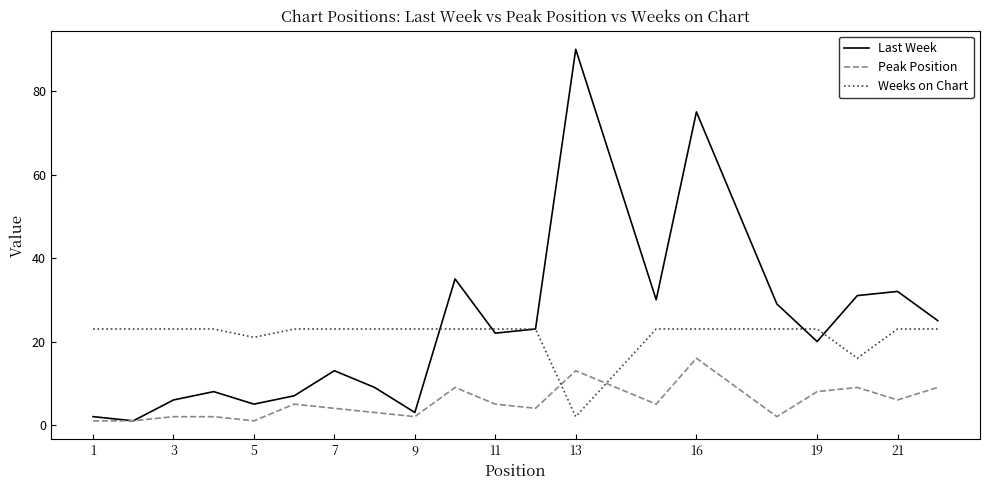

Which series has the widest spread of values?

Last Week